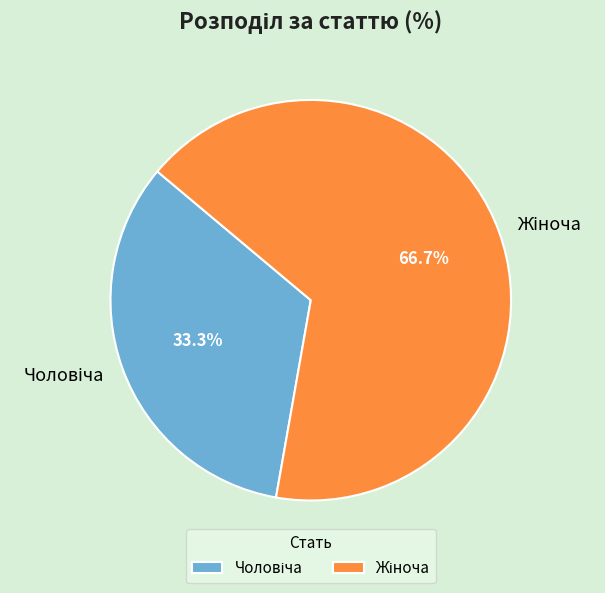

Does any single category account for the majority?

Yes